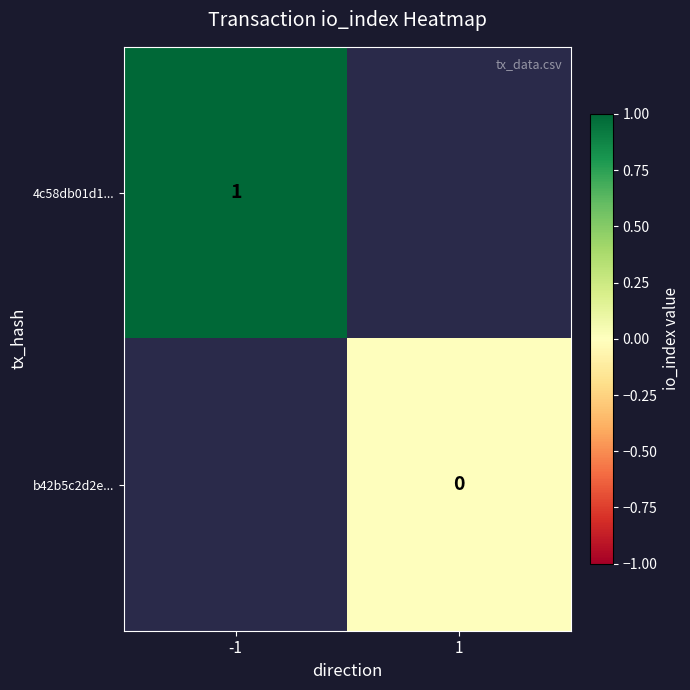

Is the value of 4c58db01d1... at -1 greater than the value of b42b5c2d2e... at 1?

Yes